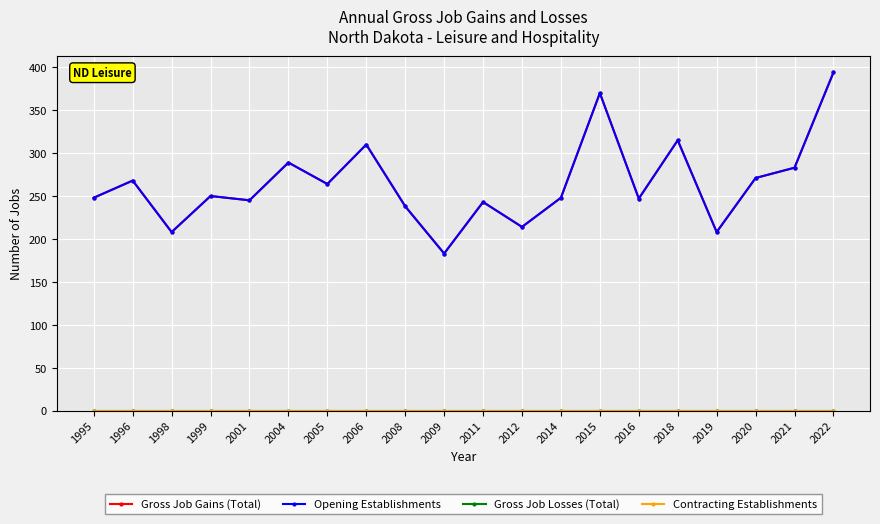

How many lines are shown in the chart?

4